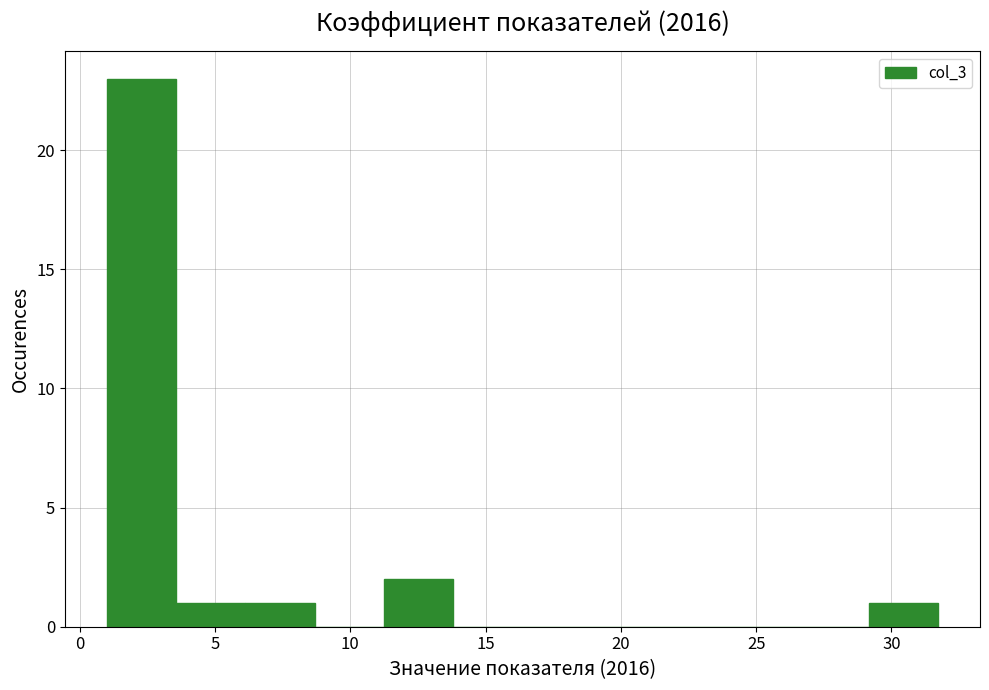

Reading left to right, list every bar in this chart as the range it spans on the x-axis followed by its height. Neither the bar edges nor the heights are printed on the chart, so give them approximately, as read against the axes.

1.0 to 3.5: 23
3.5 to 6.0: 1
6.0 to 8.5: 1
8.5 to 11.0: 0
11.0 to 14.0: 2
14.0 to 16.5: 0
16.5 to 19.0: 0
19.0 to 21.5: 0
21.5 to 24.0: 0
24.0 to 26.5: 0
26.5 to 29.0: 0
29.0 to 31.5: 1